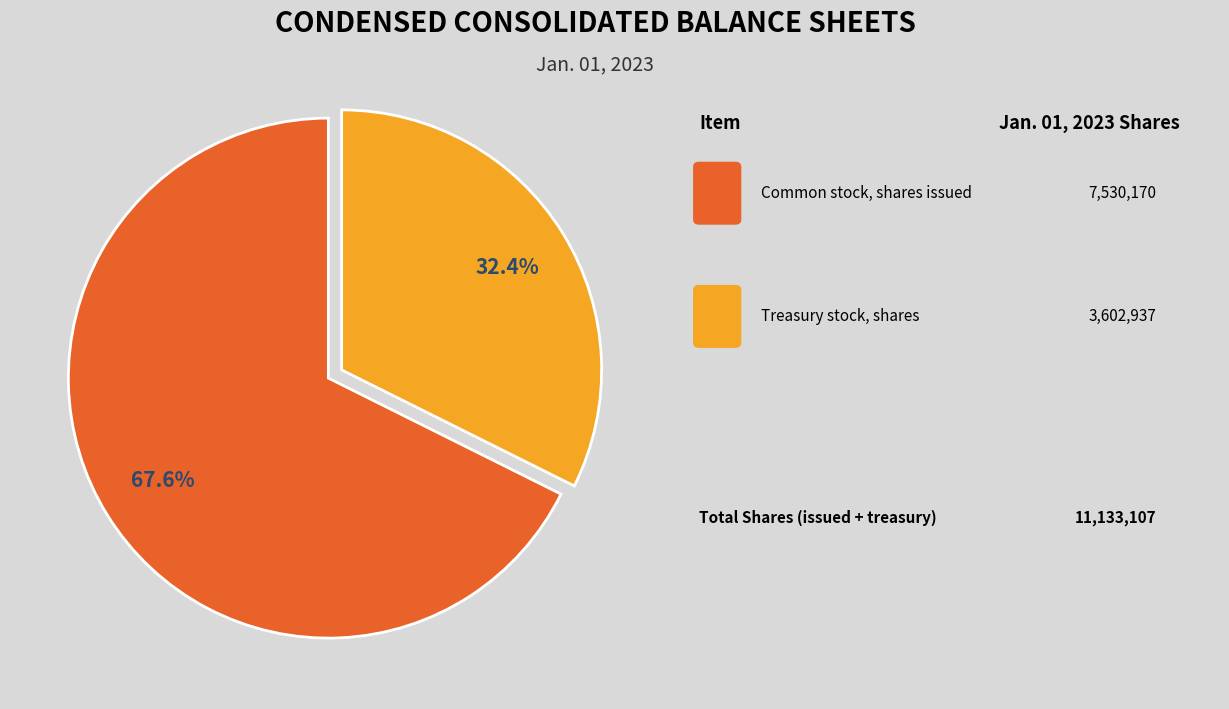

Does any single category account for the majority?

Yes